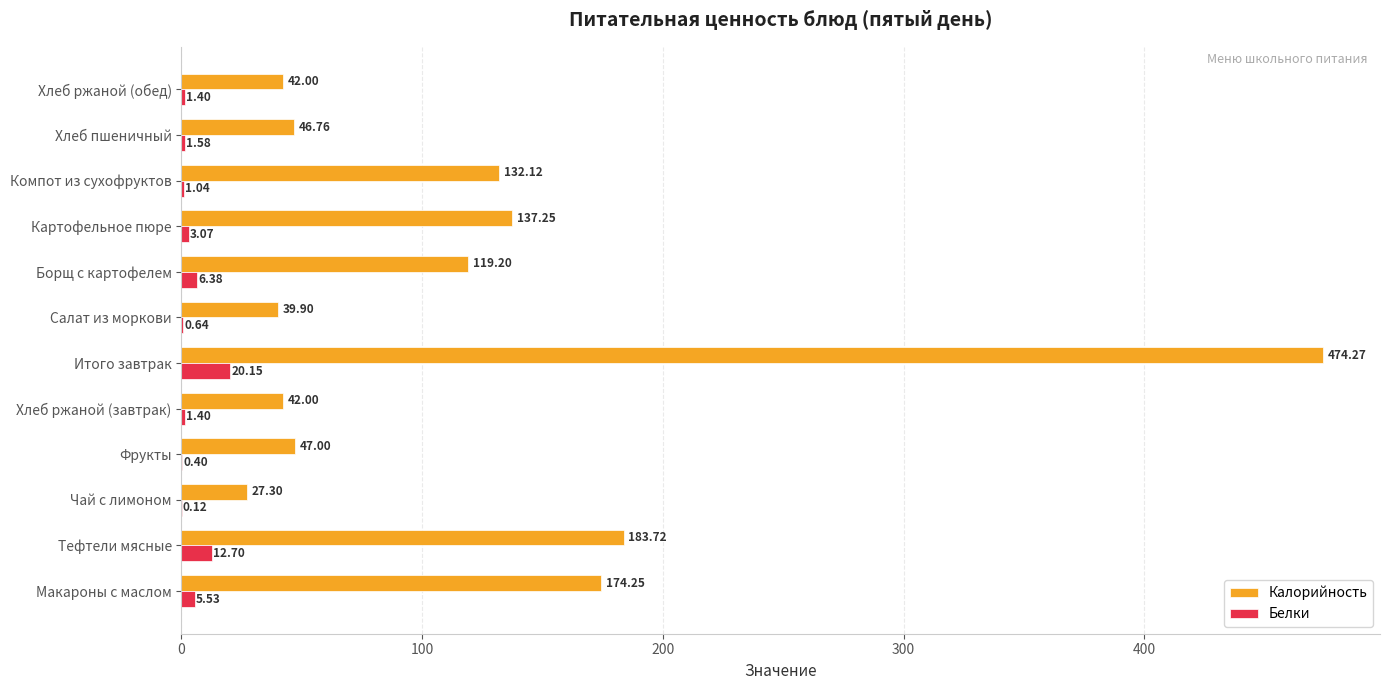

What is the sum of the Калорийность values at Компот из сухофруктов and Чай с лимоном?

159.4